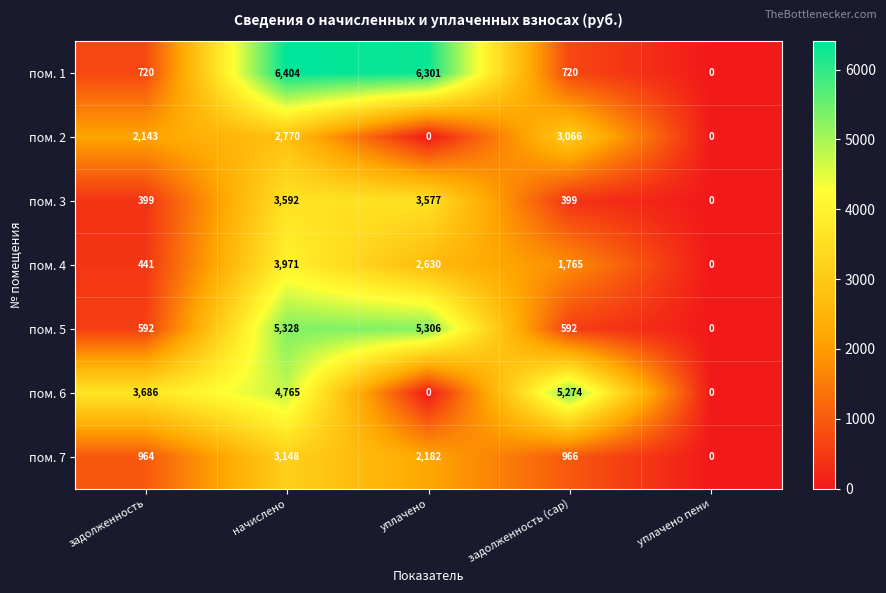

How many positive values does the пом. 3 series have?

4